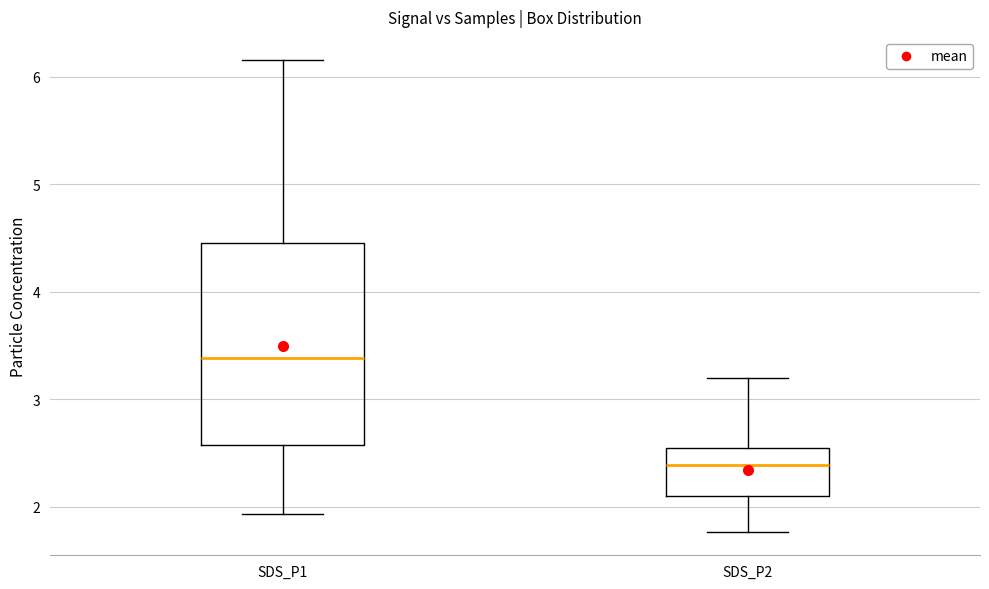

Where does the median line of the box for SDS_P2 sit on the y-axis? The values are not printed on the chart, so give them approximately, as read against the axis.

2.4